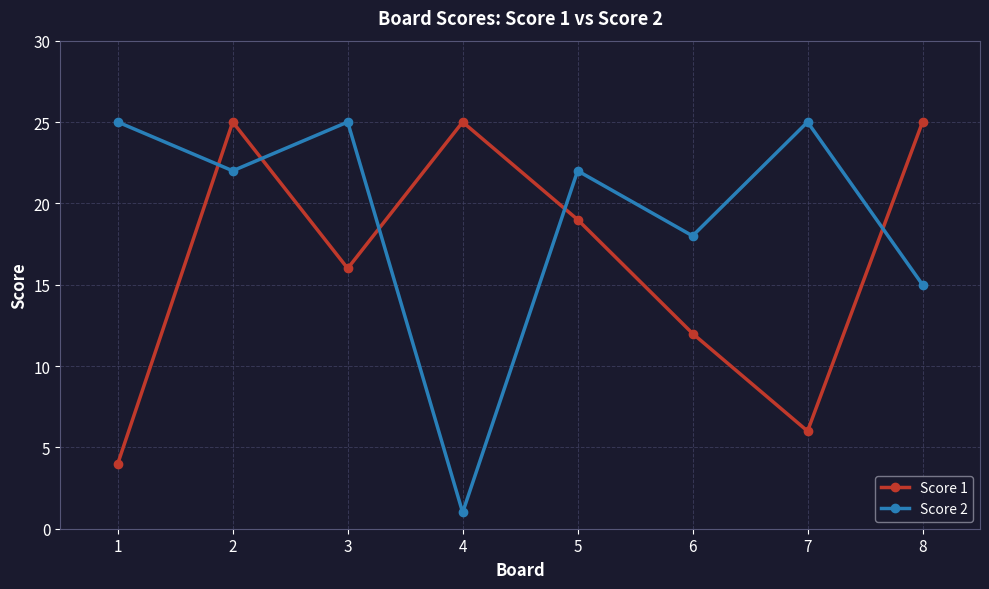

In Score 2, how many points are higher than both neighbors (excluding endpoints)?

3